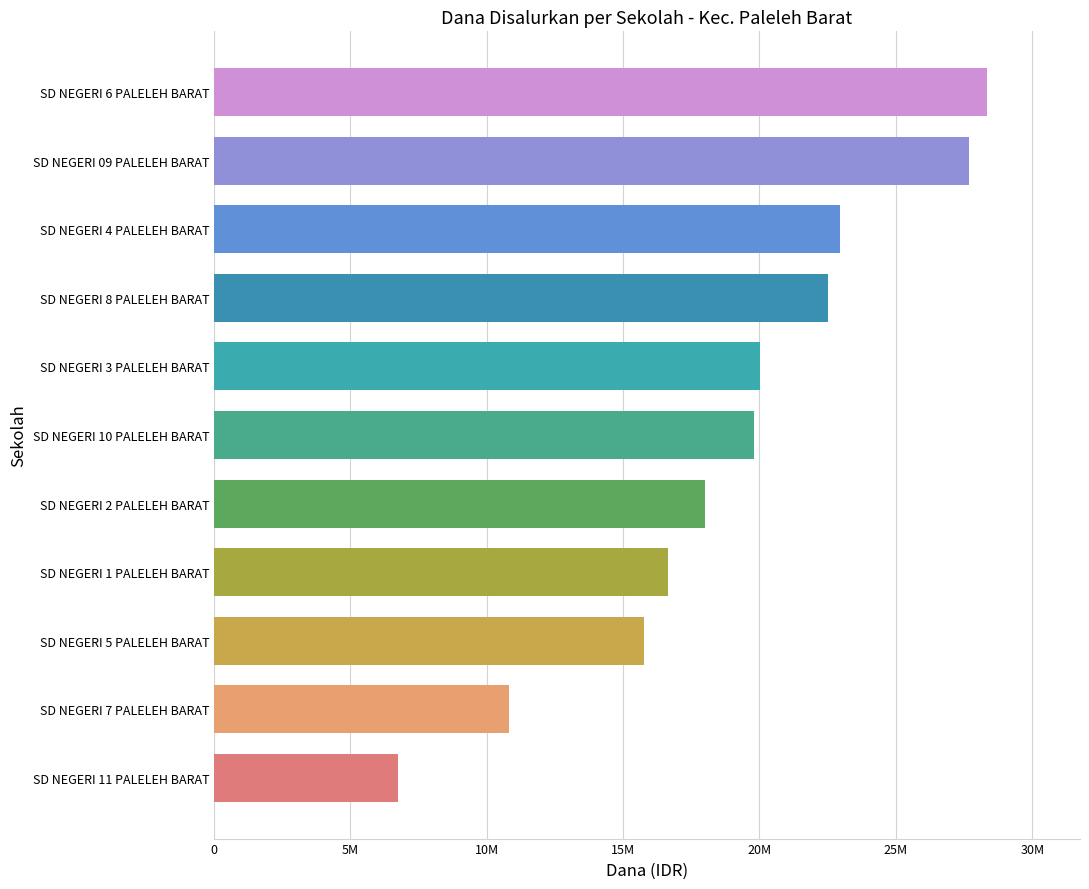

Are the bars horizontal?

Yes